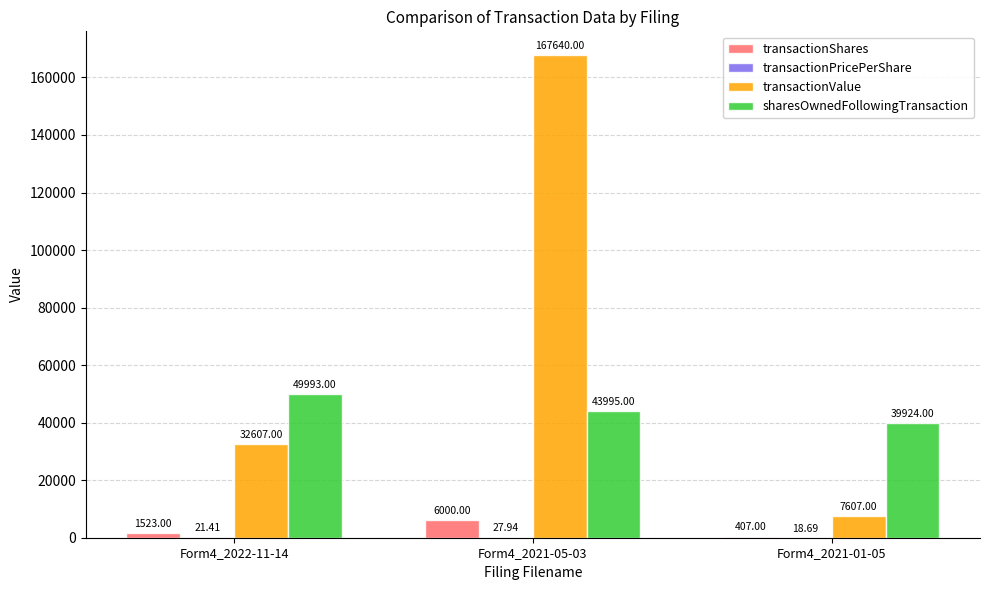

What is the total value across all series at Form4_2021-01-05?

47956.7